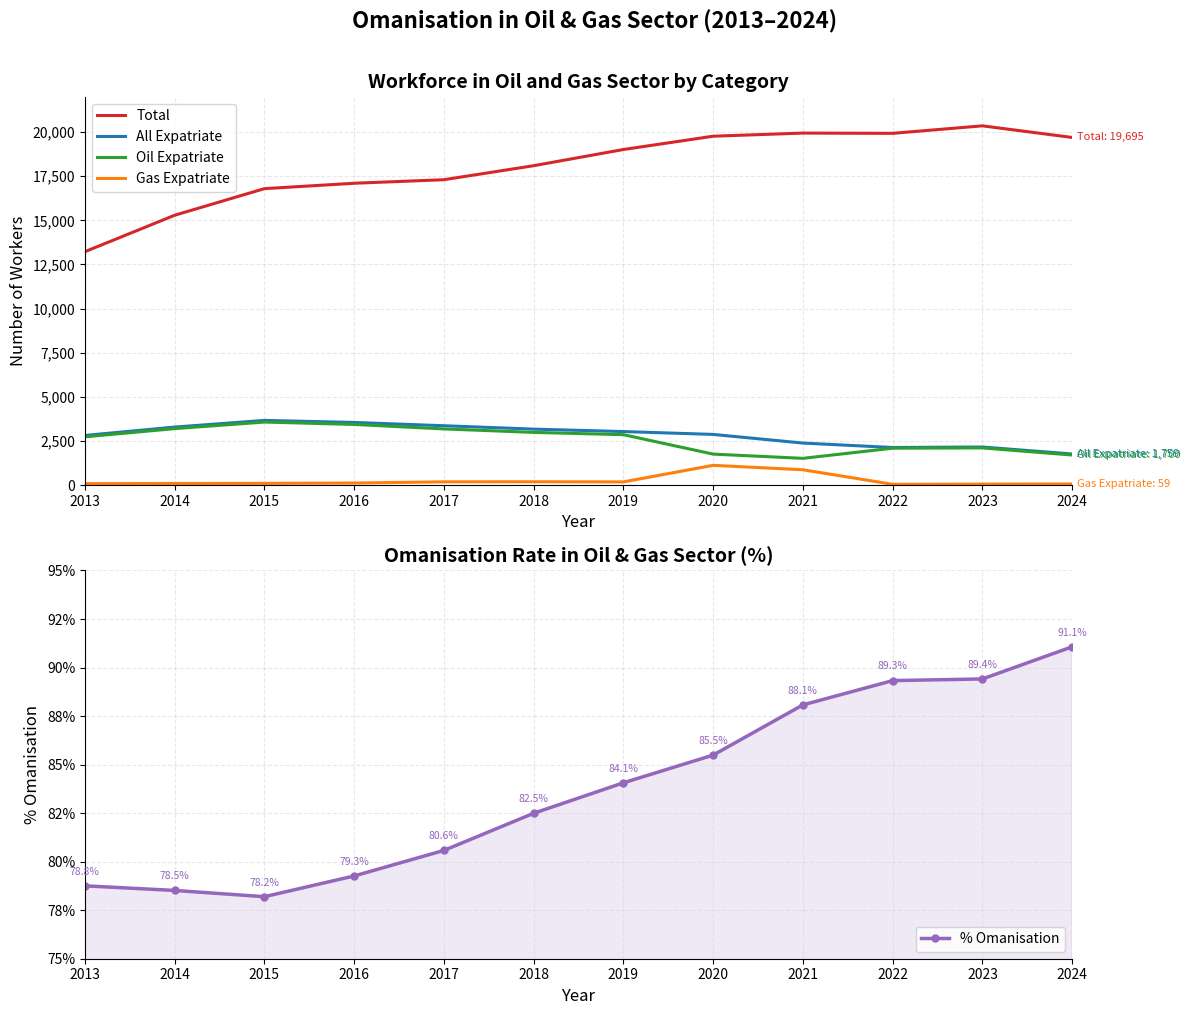

True or false: Total has more than 2 points higher than both neighbors.

False